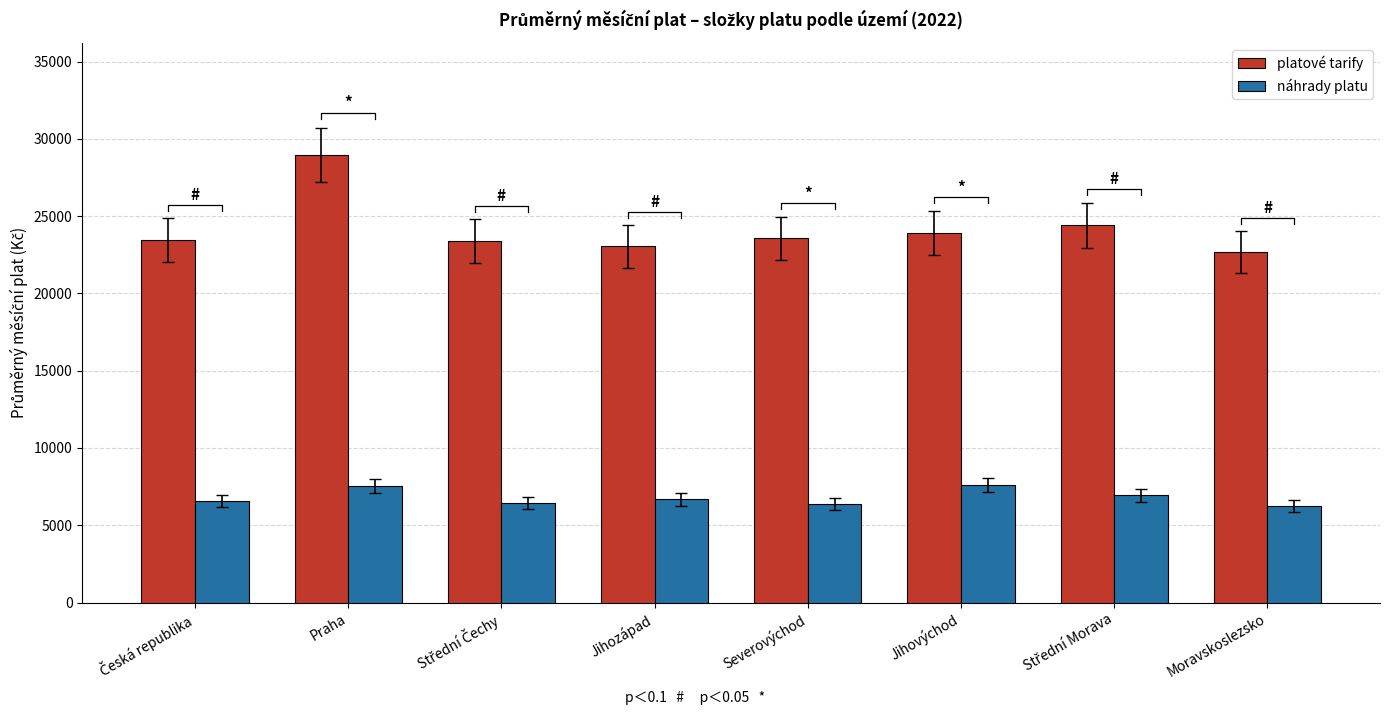

Reading left to right, list all the values displayed in this chart.

platové tarify: 23448.8	28965.2	23387.8	23052.0	23562.0	23910.9	24412.5	22690.7
náhrady platu: 6561.2	7532.1	6439.8	6670.2	6386.5	7585.4	6945.4	6236.1